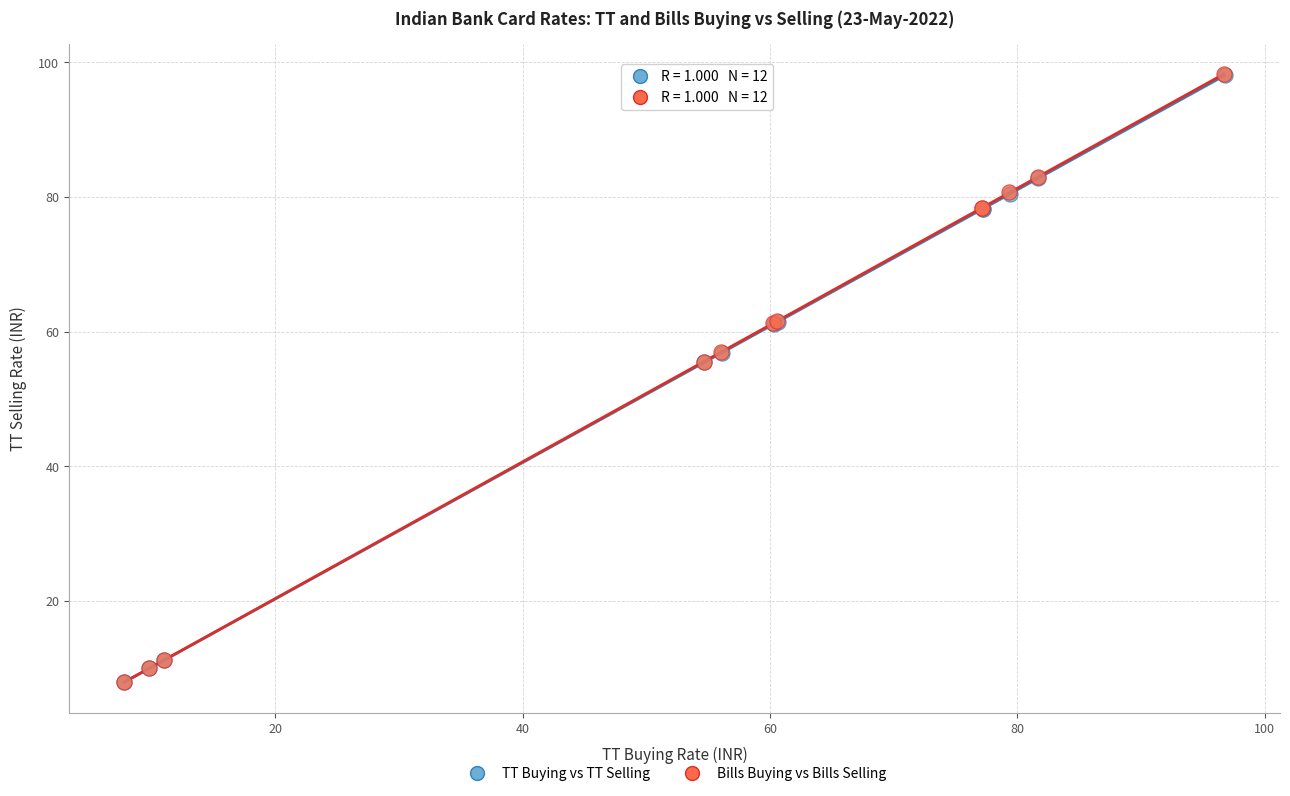

What are all the series names shown in the legend?

TT Buying vs TT Selling, Bills Buying vs Bills Selling